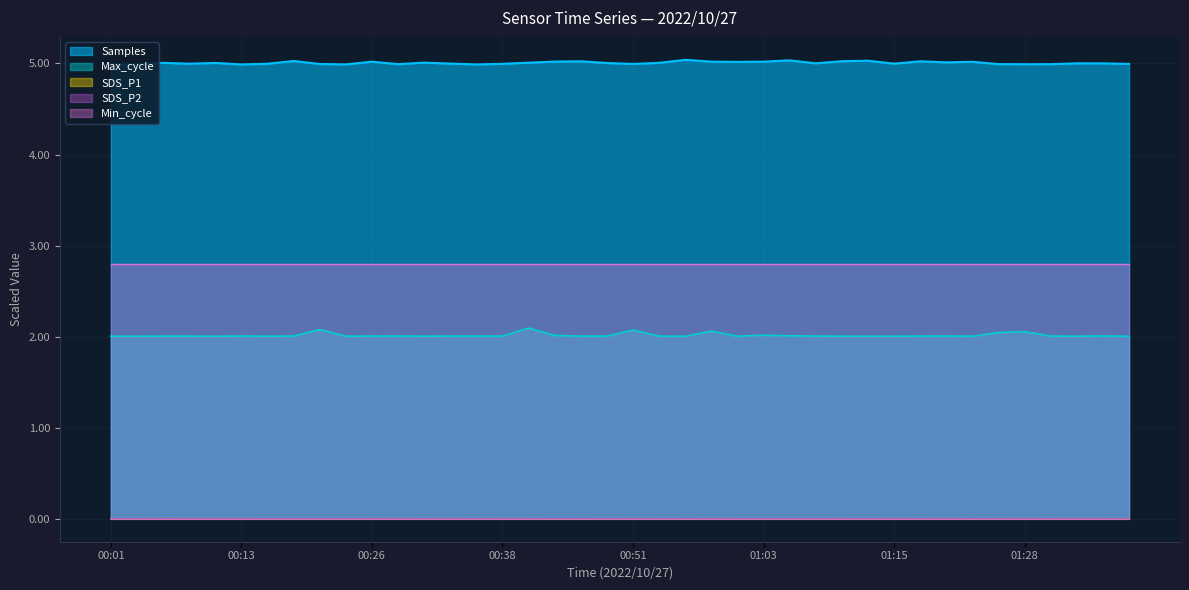

What is the label of the 27th point from the left?

01:05